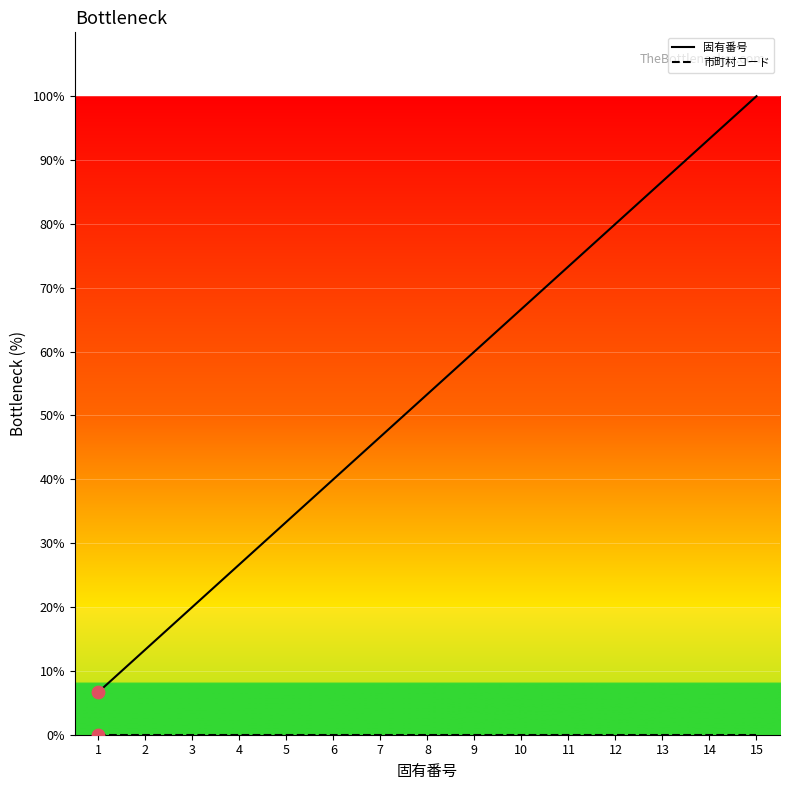

Which series has the largest total across all categories?

固有番号